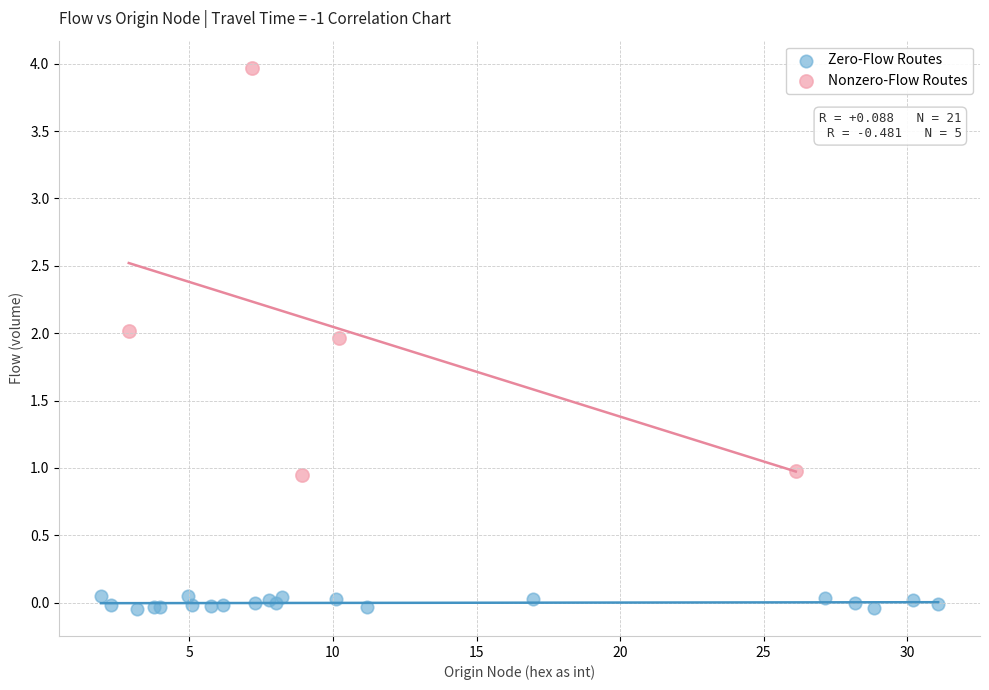

Which series has the largest Y range (max minus min)?

Nonzero-Flow Routes